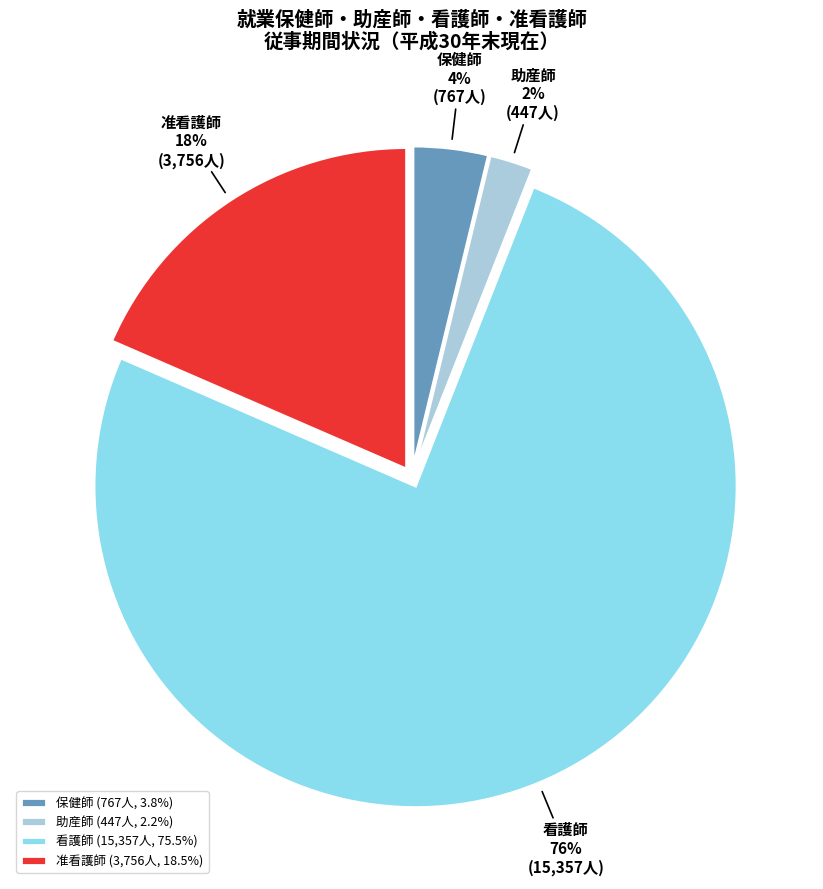

Rank the categories by value from highest to lowest.

看護師, 准看護師, 保健師, 助産師